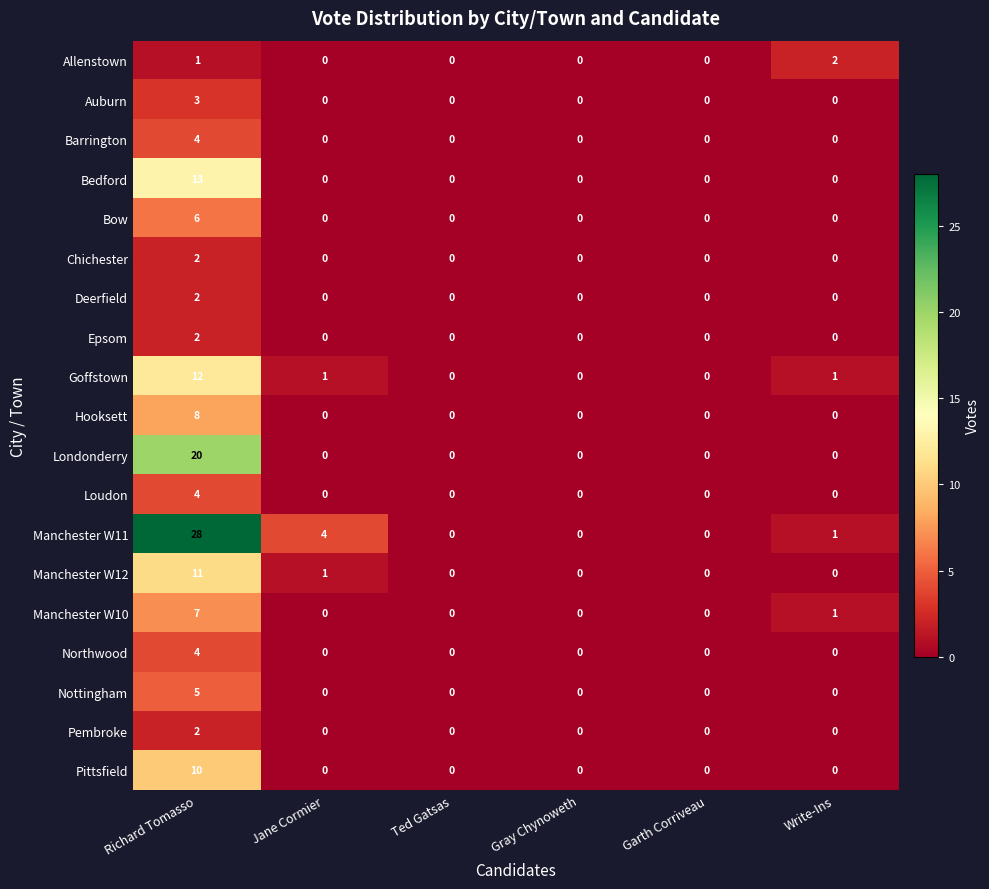

How many distinct data groups are displayed?

19